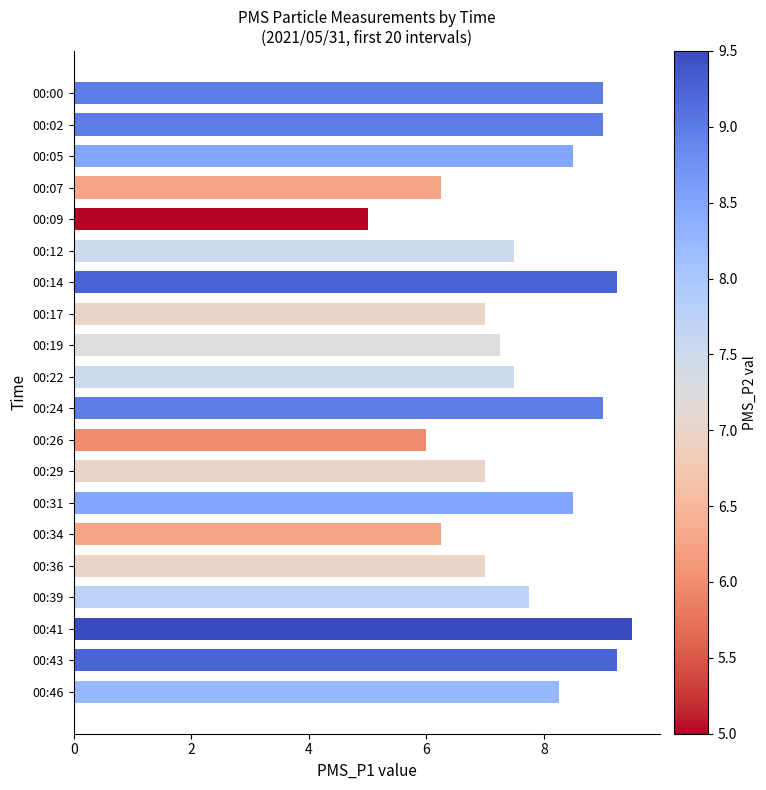

What is the sum of all values?

154.8